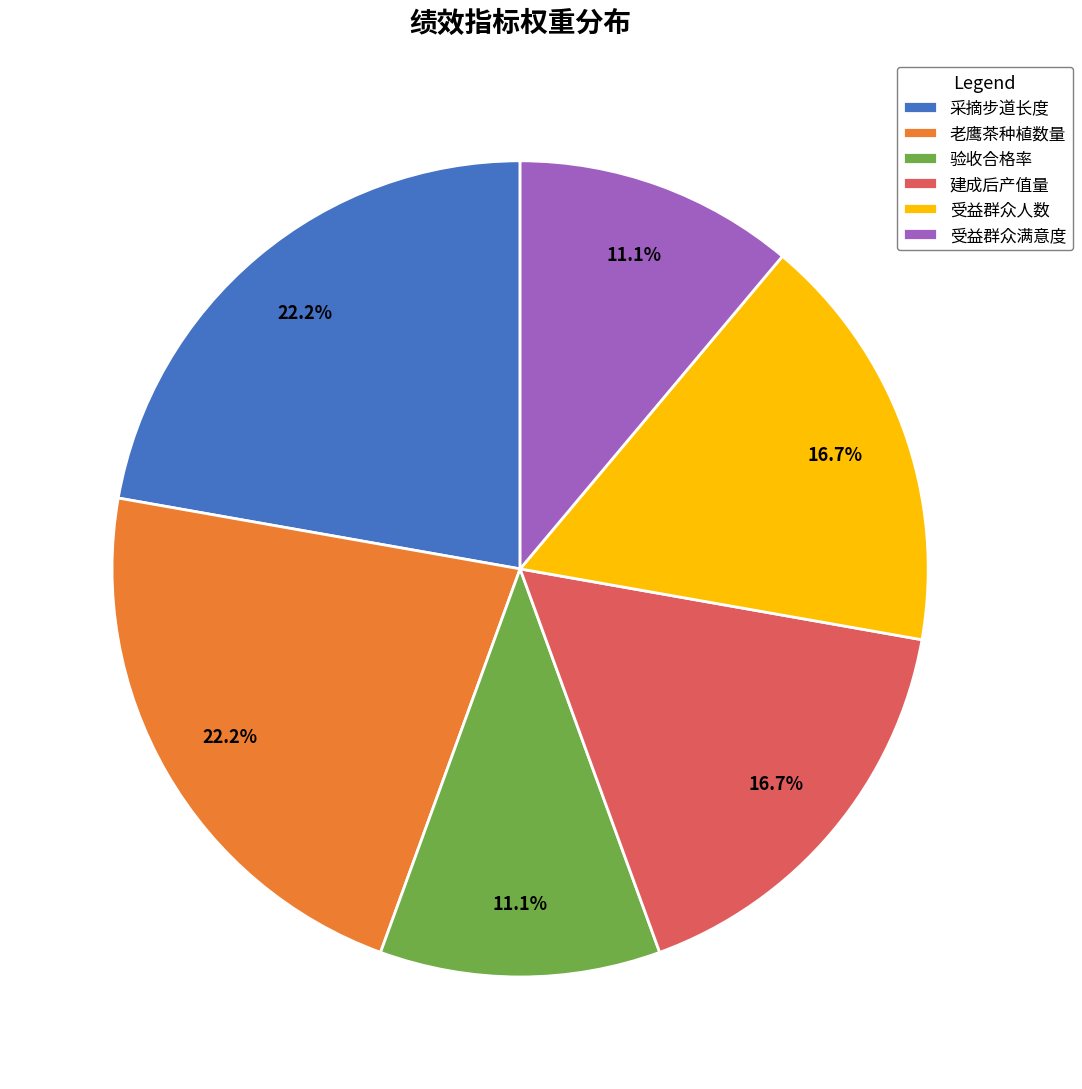

Does 建成后产值量 represent more than half of the total?

No